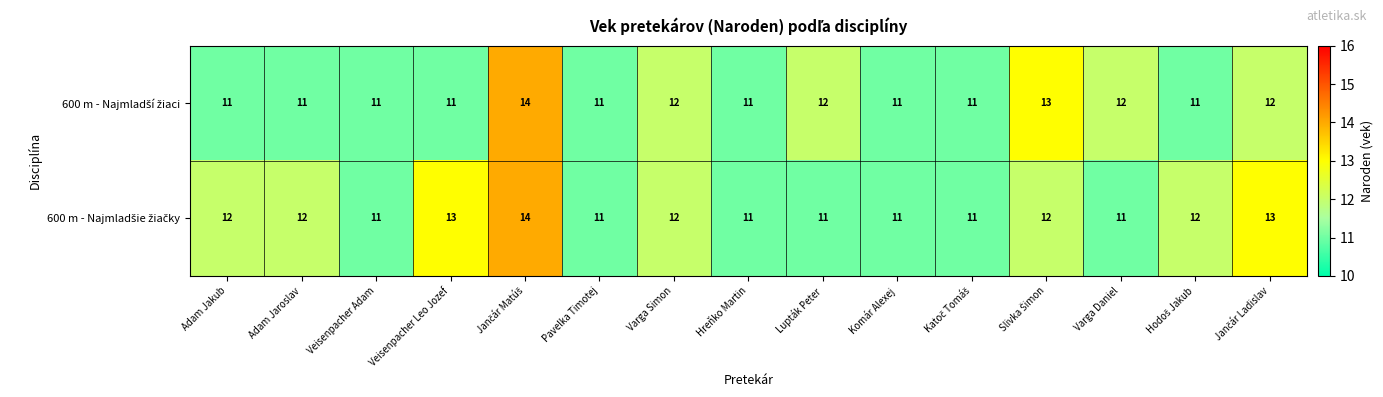

What is the total value across all series at Adam Jakub?

23